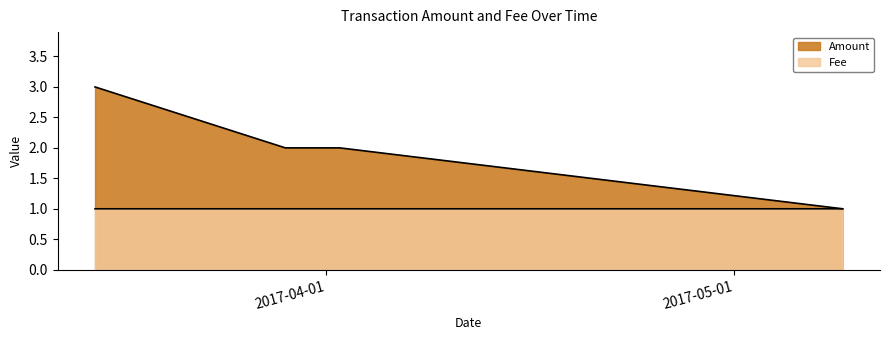

What position from the left is 2017-03-15?

1